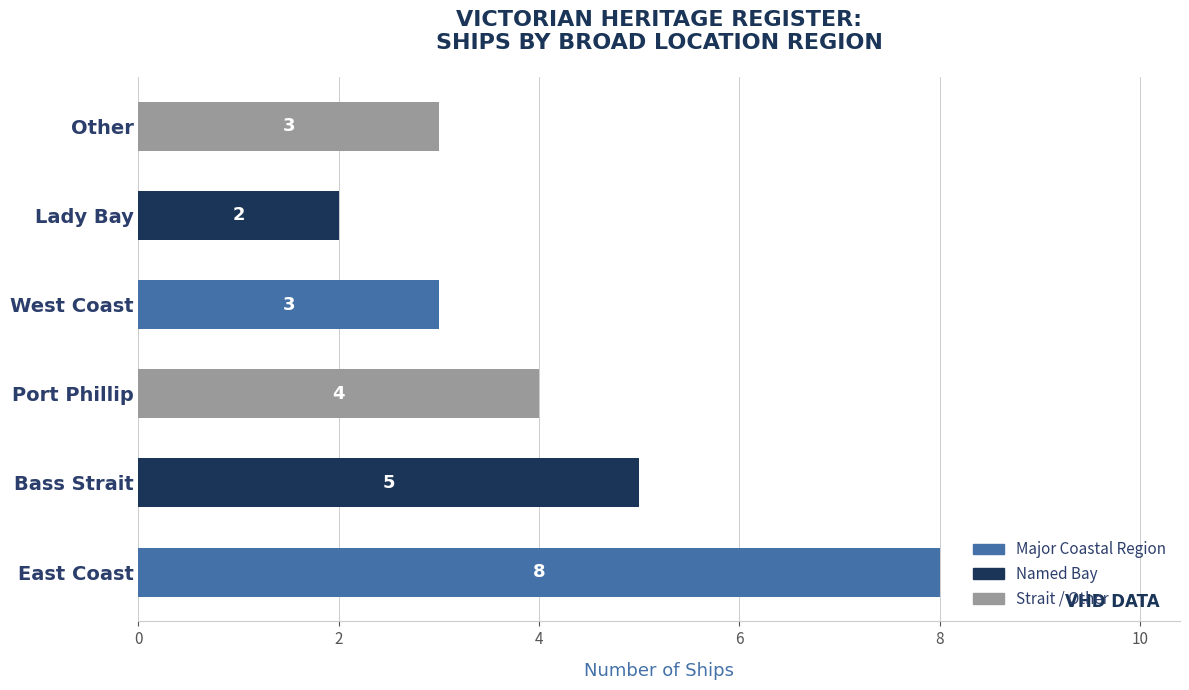

The value at West Coast is 3. True or false?

True